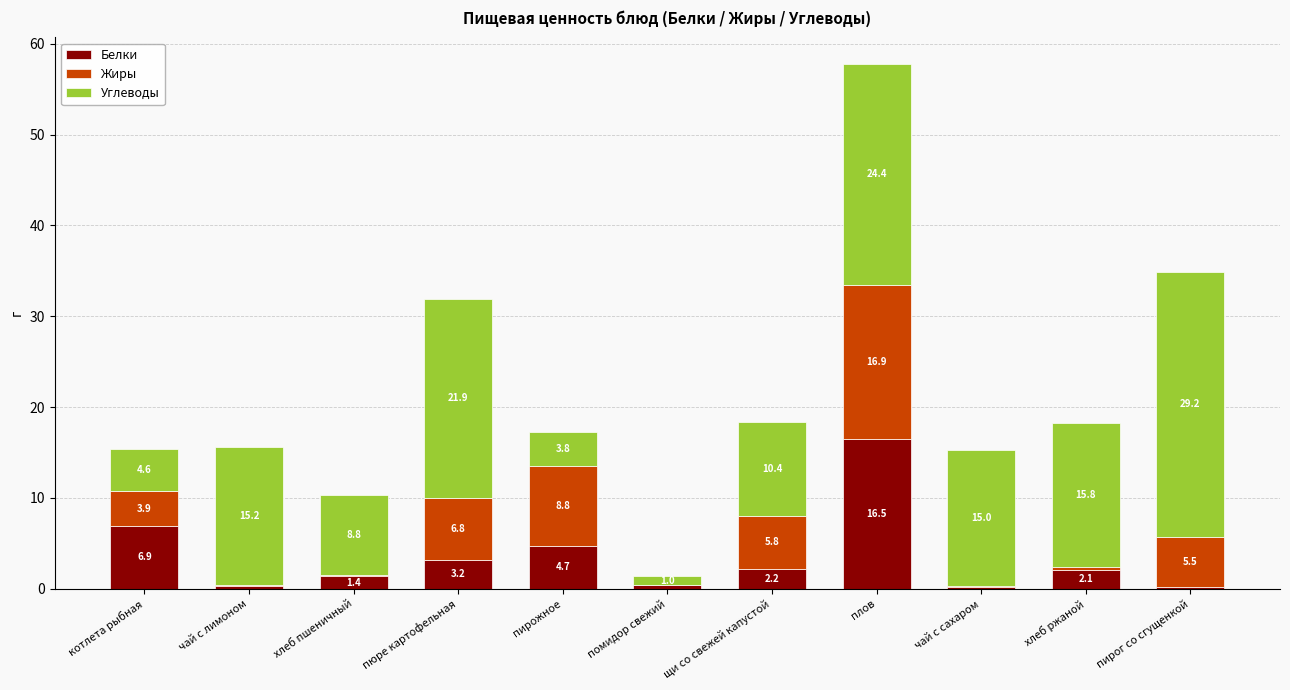

At which category is the sum across all series the highest?

плов